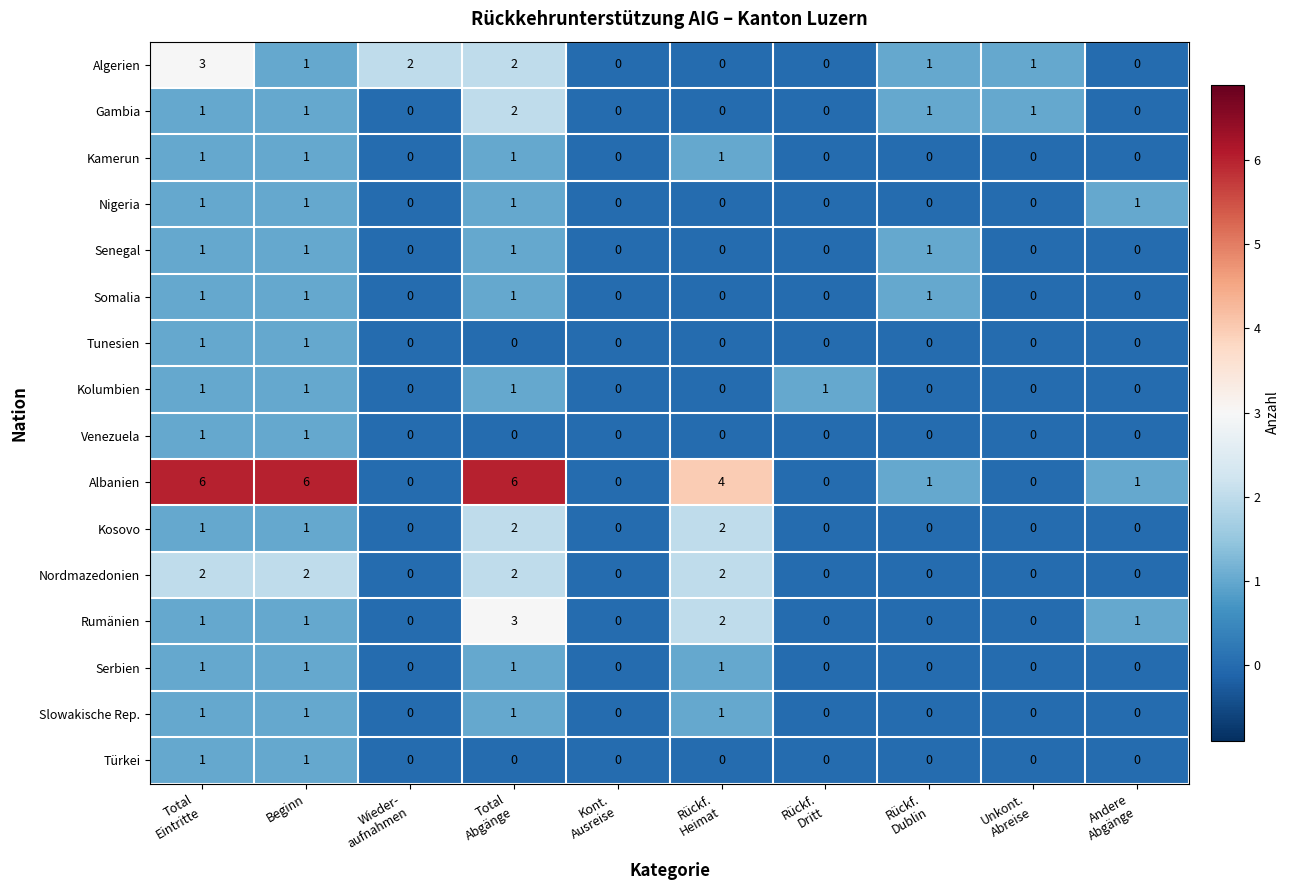

How many data points does each series have?

10